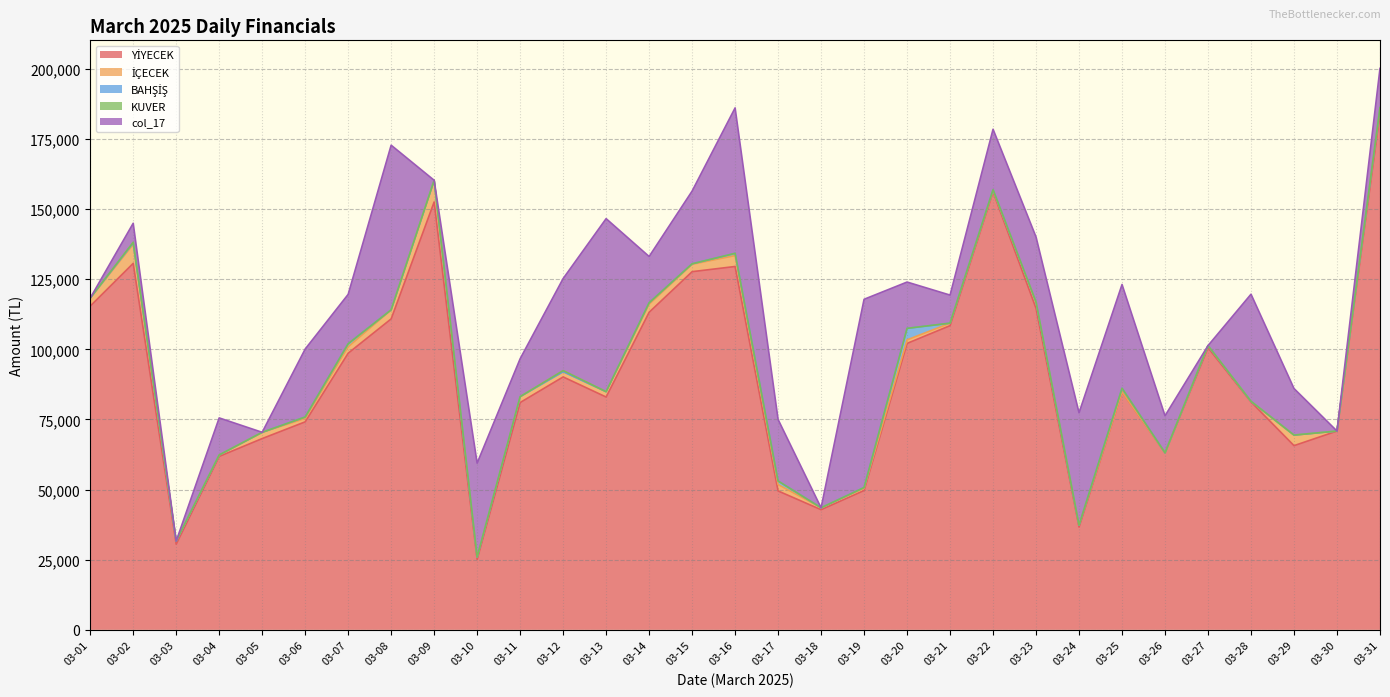

Rank the series at 2025-03-02 from lowest to highest value.

KUVER, BAHŞİŞ, col_17, İÇECEK, YİYECEK